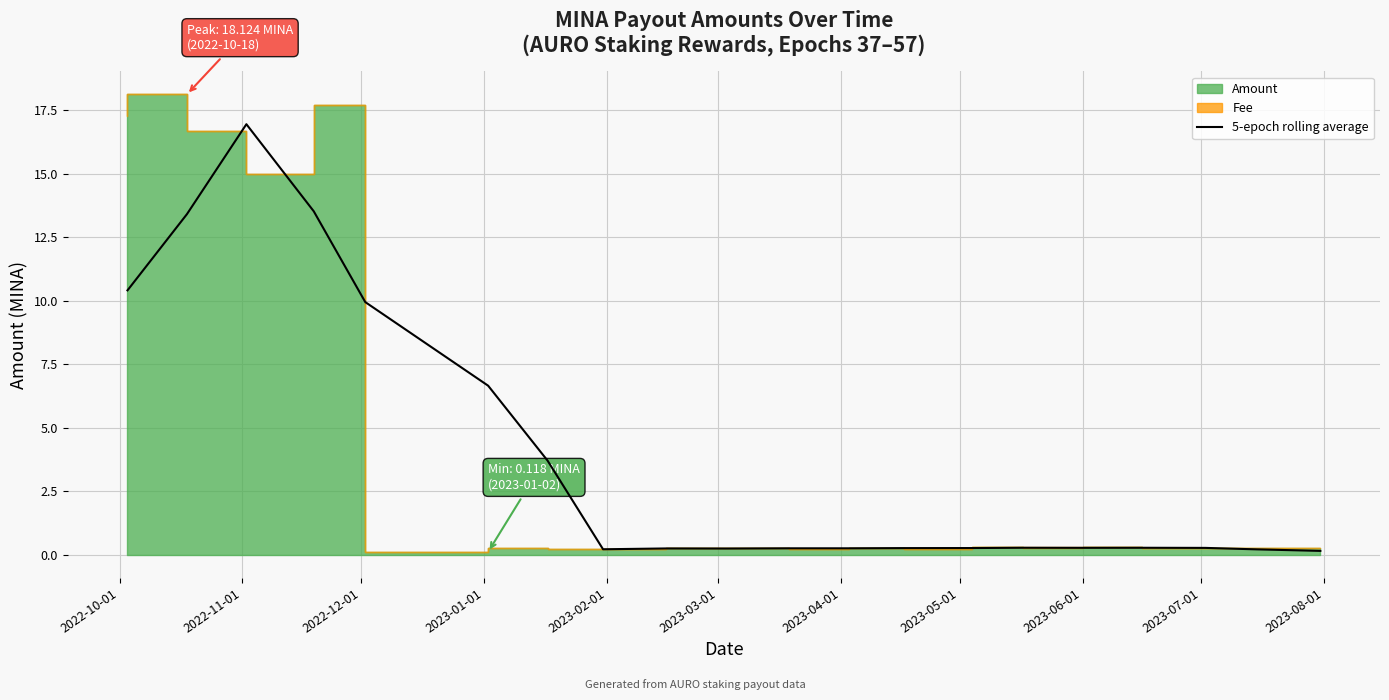

What is the highest value of the 5-epoch rolling average series?

17.0